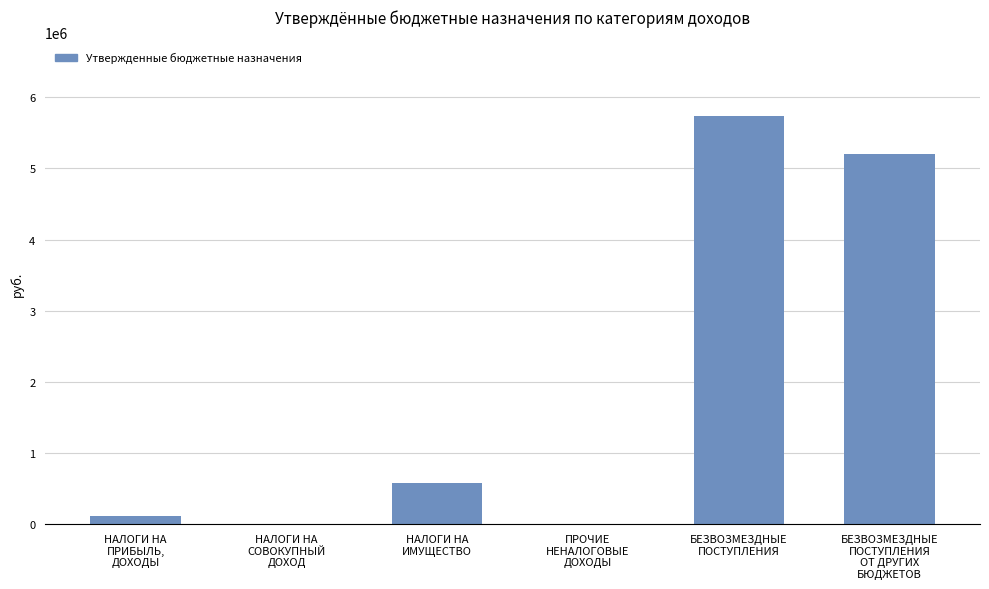

What is the change in value from БЕЗВОЗМЕЗДНЫЕ
ПОСТУПЛЕНИЯ to БЕЗВОЗМЕЗДНЫЕ
ПОСТУПЛЕНИЯ
ОТ ДРУГИХ
БЮДЖЕТОВ?

-543149